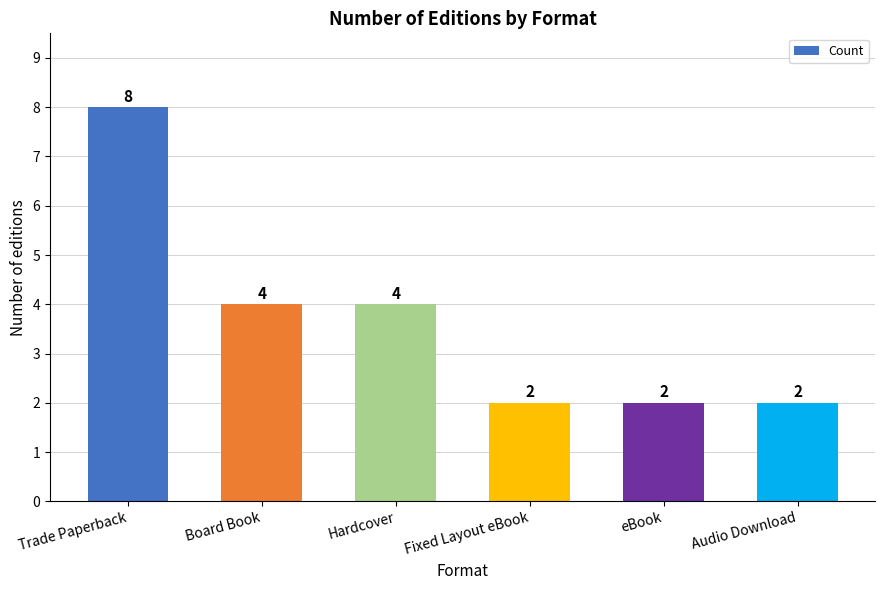

Reading left to right, transcribe all the data shown in this chart.

Trade Paperback=8	Board Book=4	Hardcover=4	Fixed Layout eBook=2	eBook=2	Audio Download=2